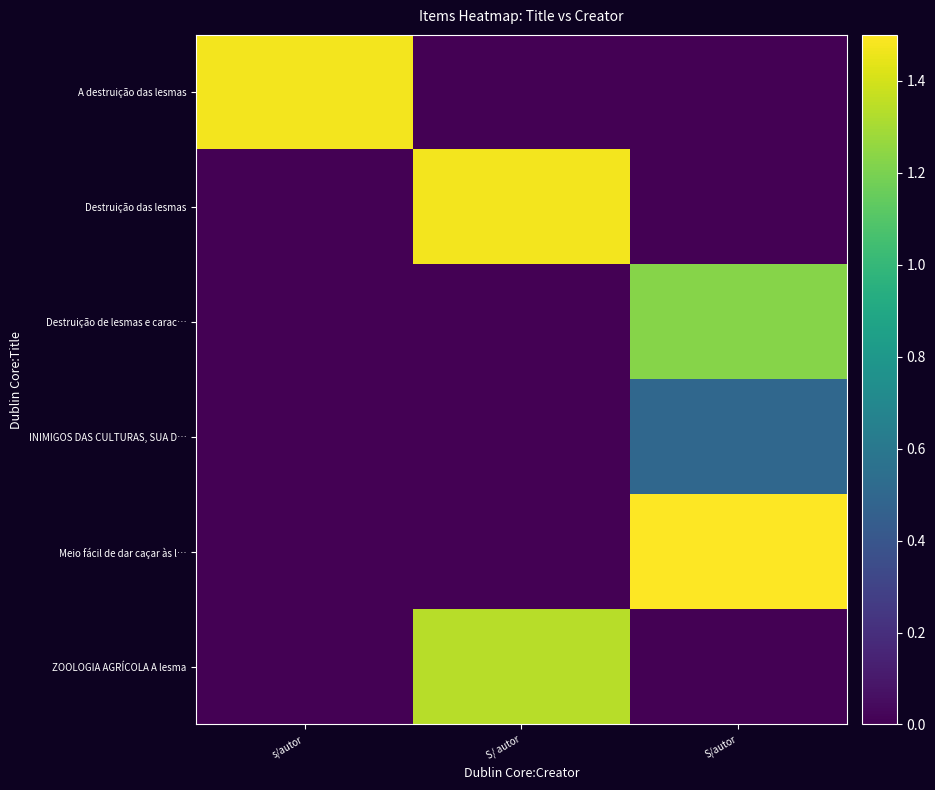

Reading left to right, extract all data points from this chart.

A destruição das lesmas: s/autor=1.5	S/ autor=0.0	S/autor=0.0
Destruição das lesmas: s/autor=0.0	S/ autor=1.5	S/autor=0.0
Destruição de lesmas e carac…: s/autor=0.0	S/ autor=0.0	S/autor=1.2
INIMIGOS DAS CULTURAS, SUA D…: s/autor=0.0	S/ autor=0.0	S/autor=0.5
Meio fácil de dar caçar às l…: s/autor=0.0	S/ autor=0.0	S/autor=1.5
ZOOLOGIA AGRÍCOLA A lesma: s/autor=0.0	S/ autor=1.3	S/autor=0.0